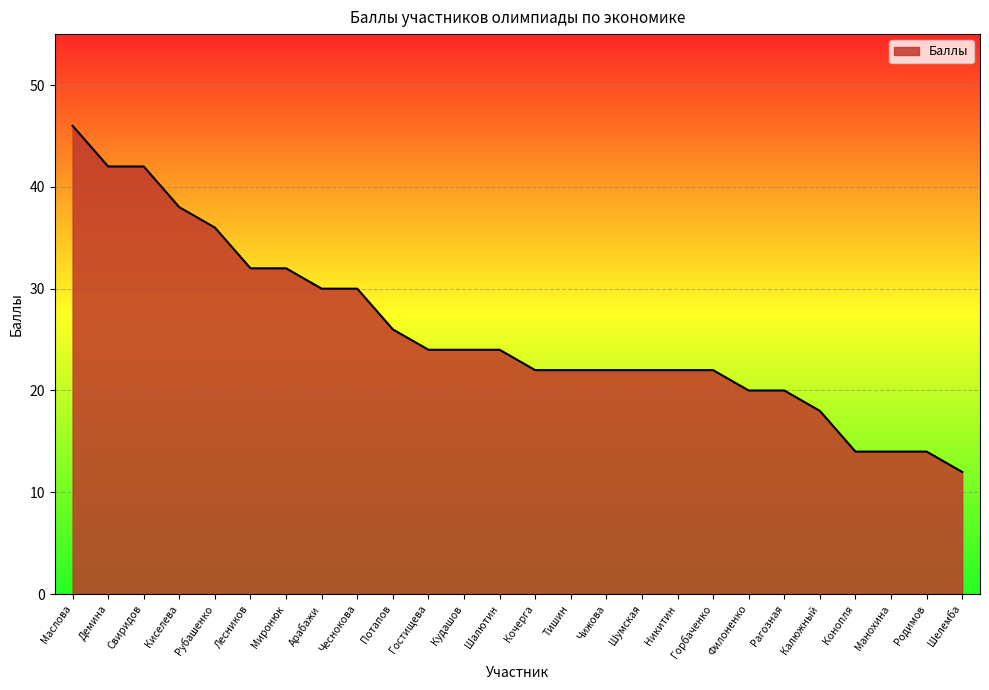

How many lines are shown in the chart?

1